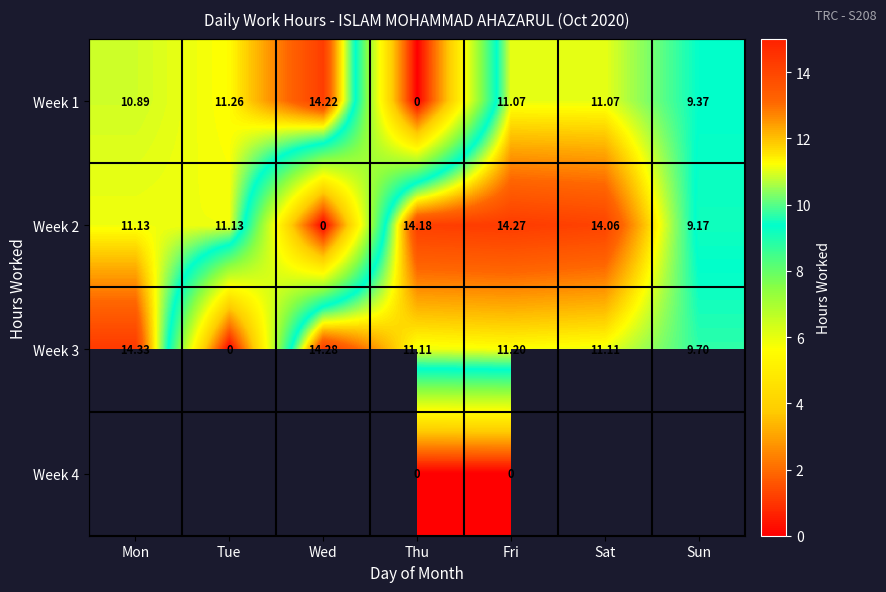

How many values in the Week 3 series are below 11?

2